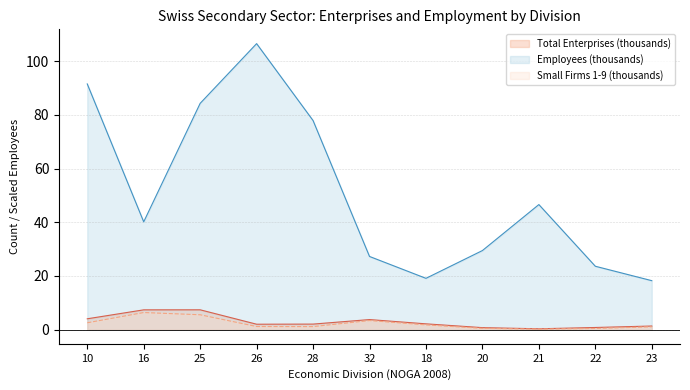

What position from the right is 26?

8